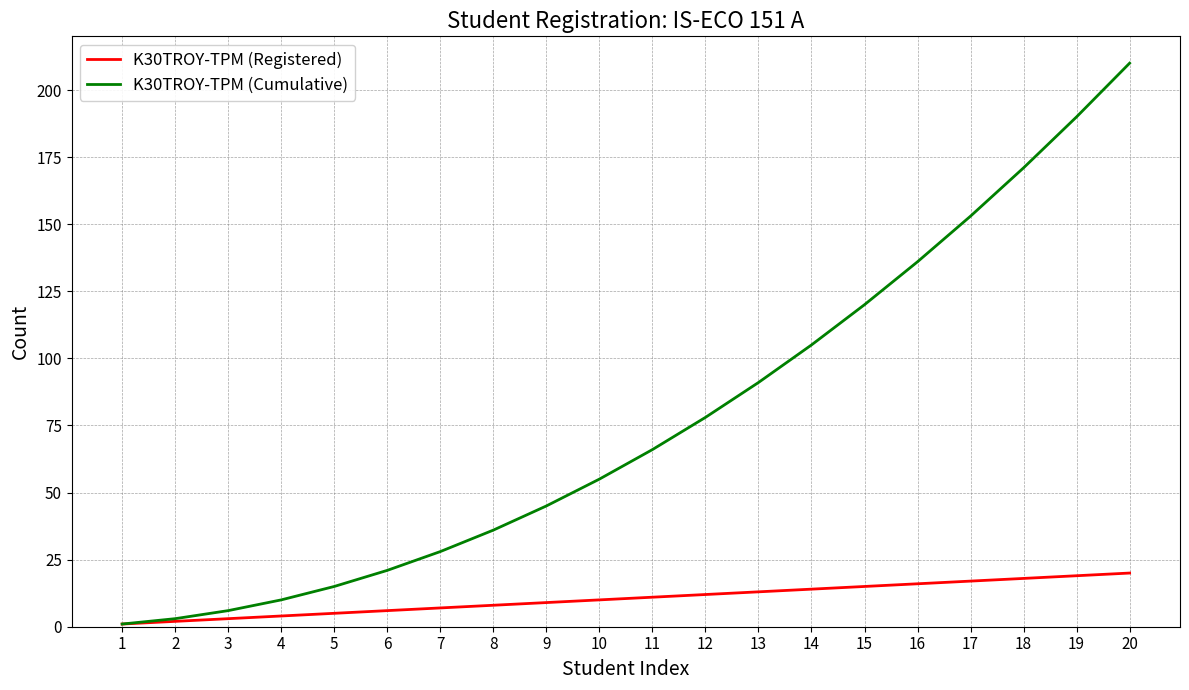

What is the approximate value of K30TROY-TPM (Cumulative) at 6?

21